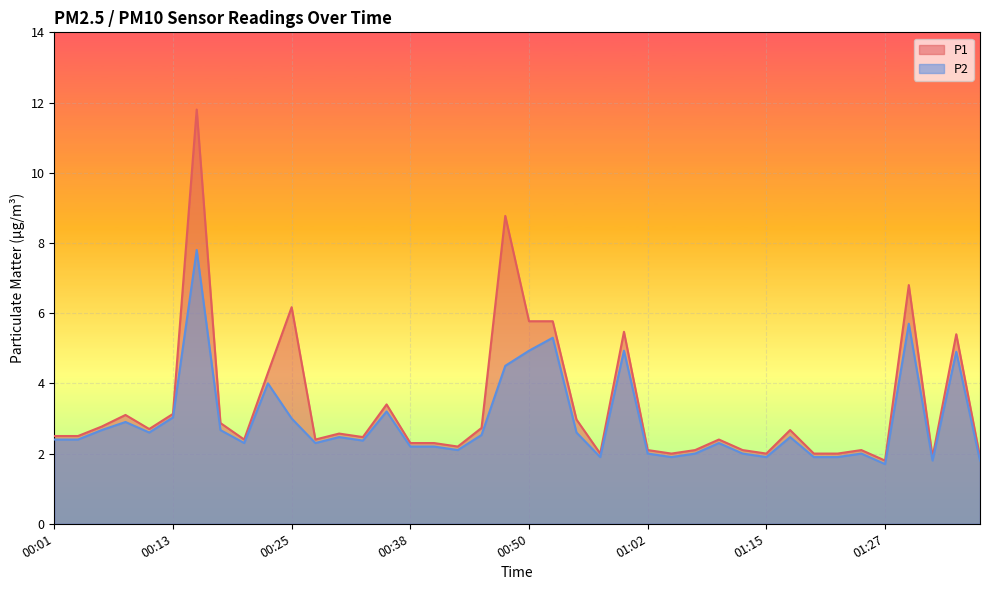

True or false: P1 and P2 intersect in this chart.

False